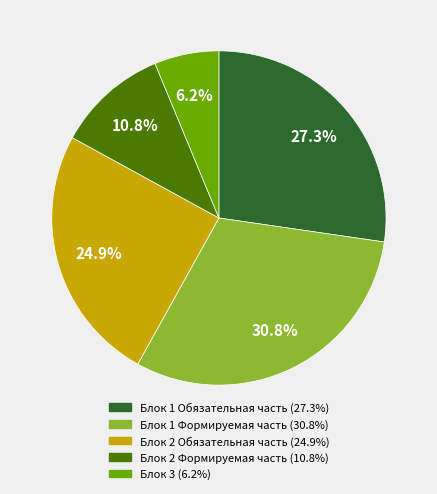

Combined, what portion of the pie is Блок 2 Формируемая часть and Блок 3?

17.0%